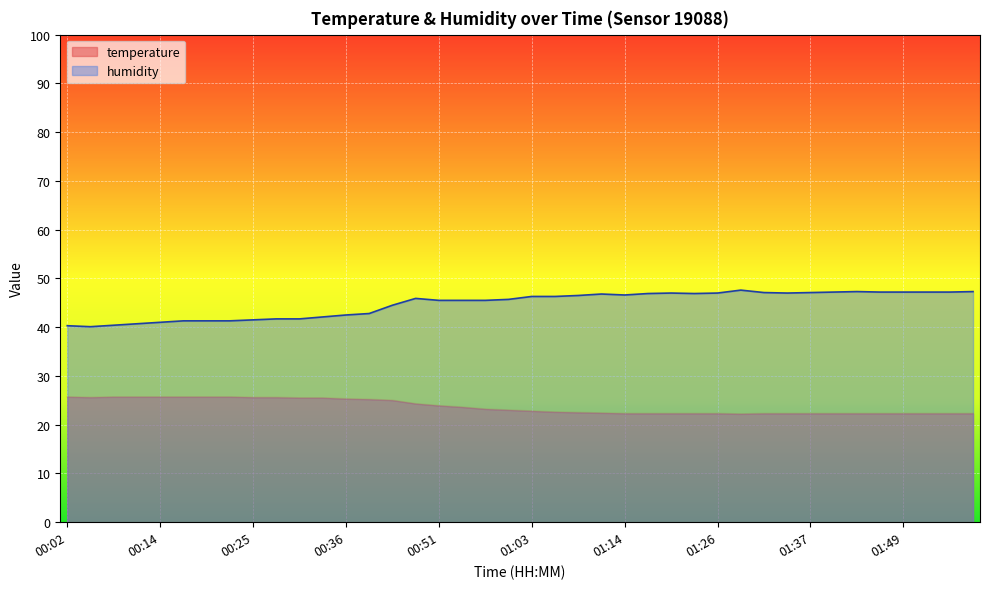

How many values in the temperature series exceed 23?

19